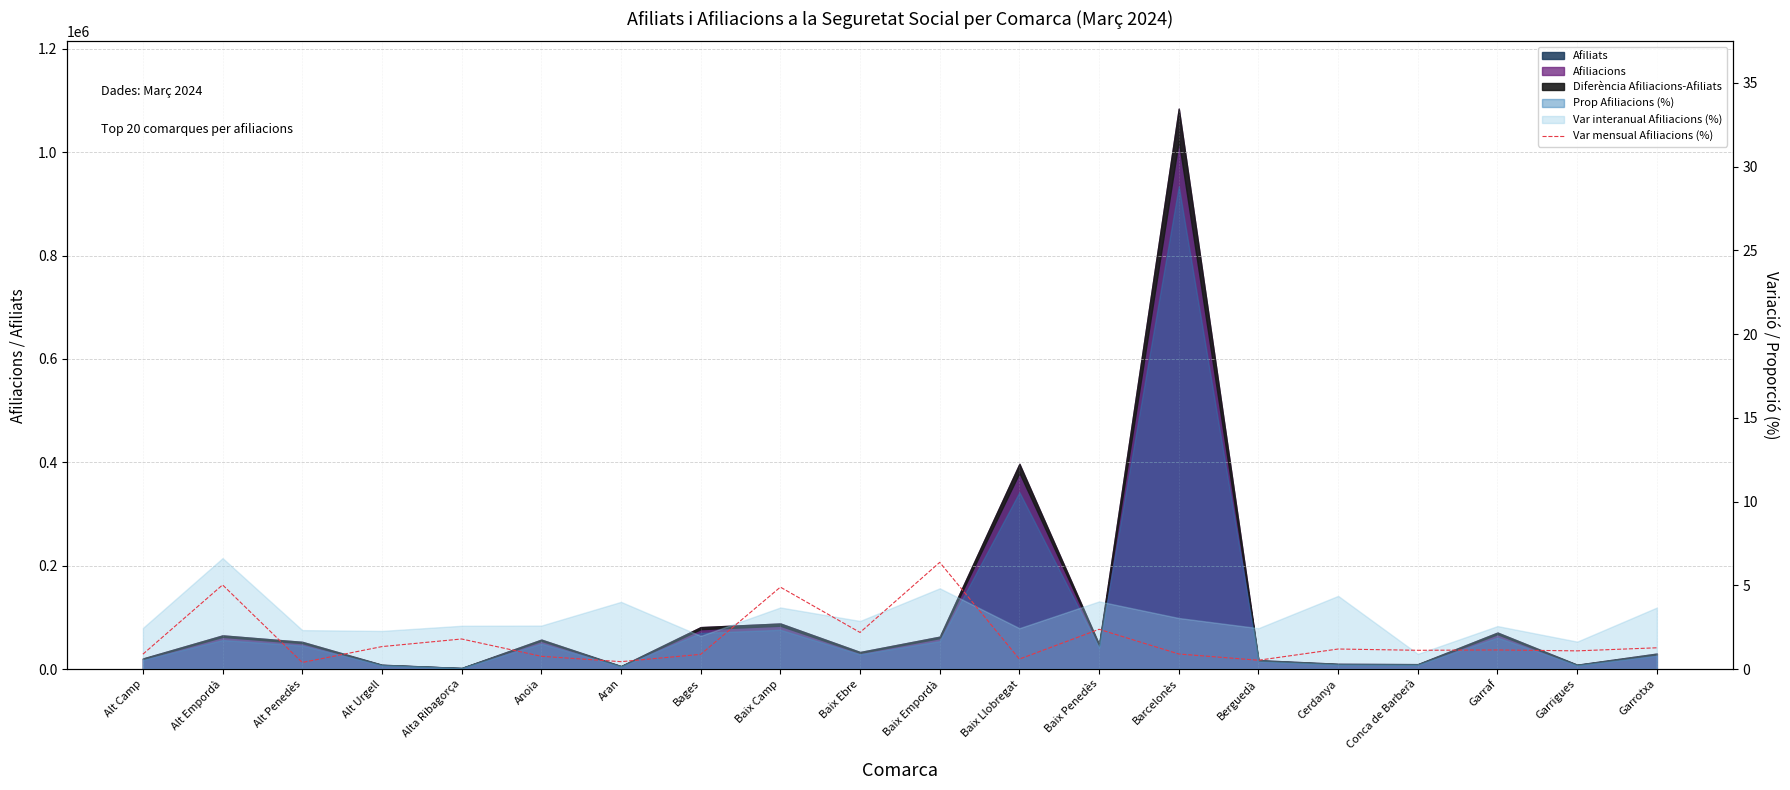

How many points are lower than both their immediate neighbors (excluding endpoints)?

7